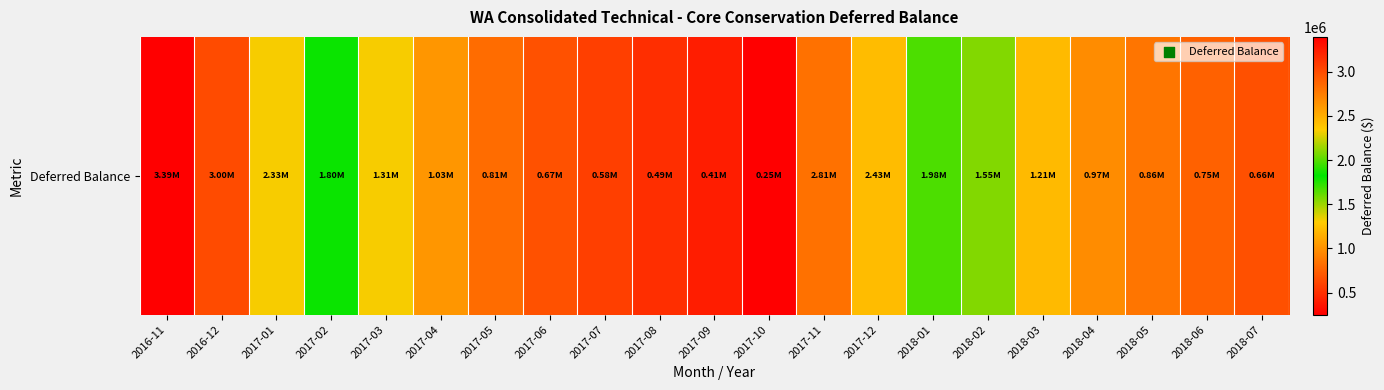

Where is the data nearest to the value 1822014?

2017-02